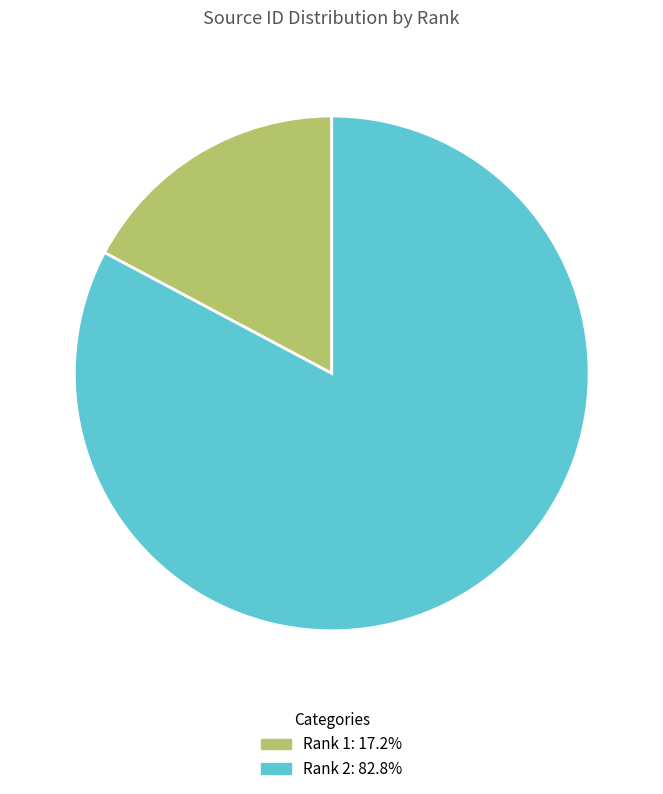

Is the sum of Rank 1: 17.2% and Rank 2: 82.8% greater than half?

Yes